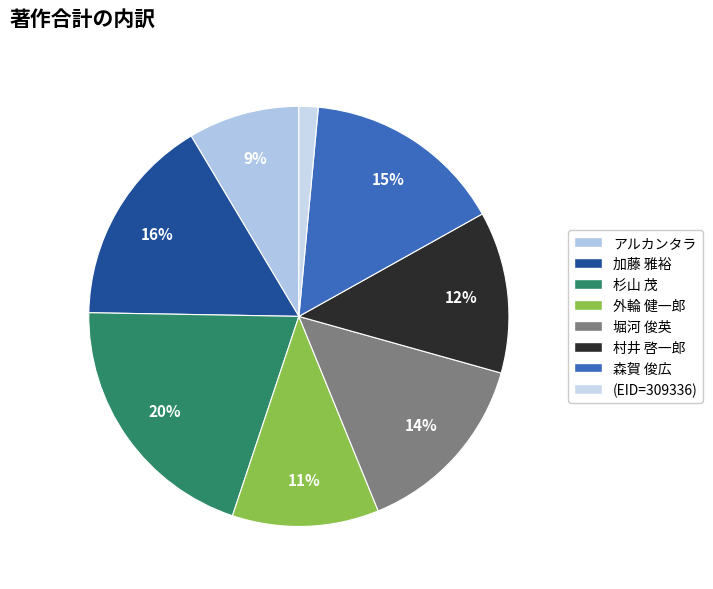

Approximately how many times larger is the value at アルカンタラ compared to 外輪 健一郎?

0.8